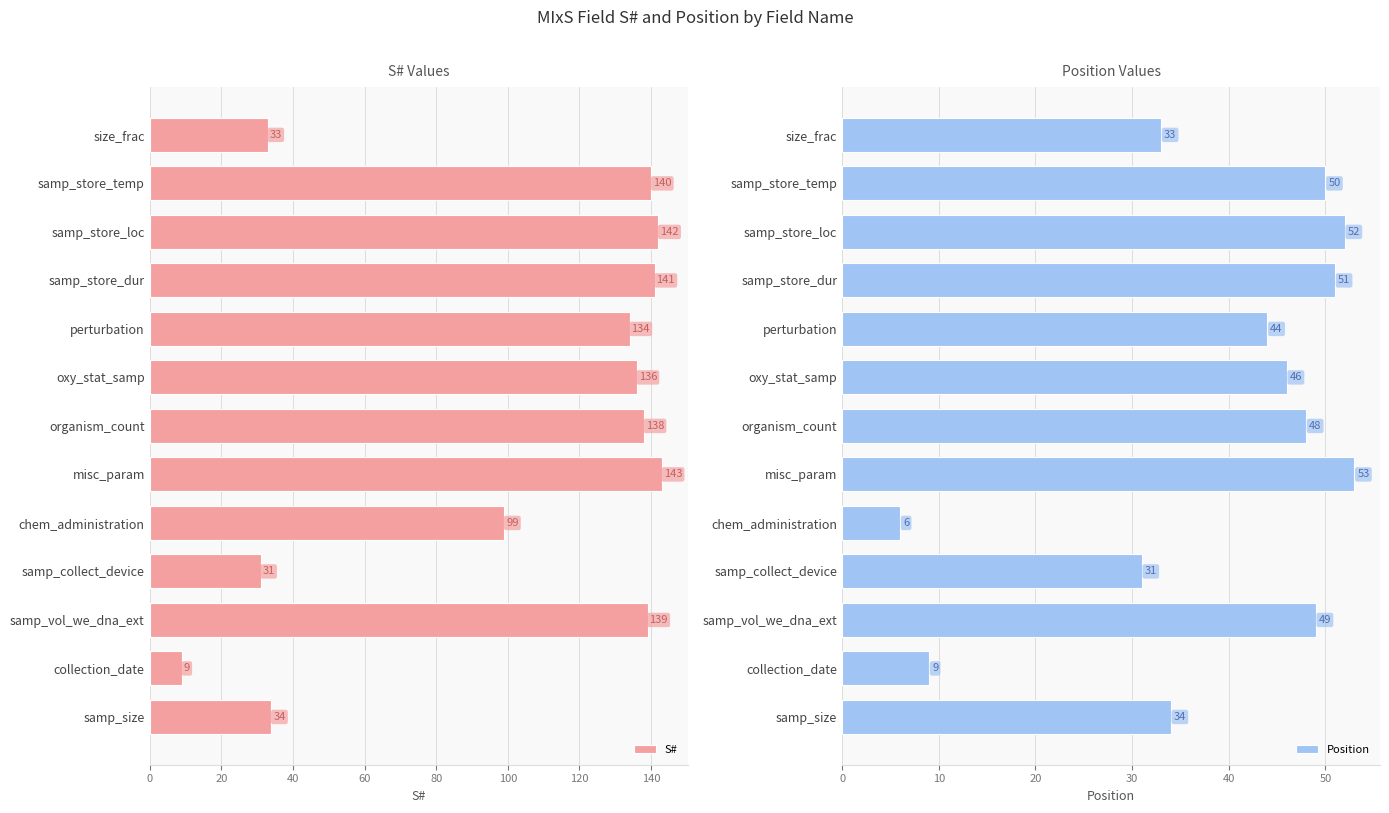

What is the sum of all S# values?

1319